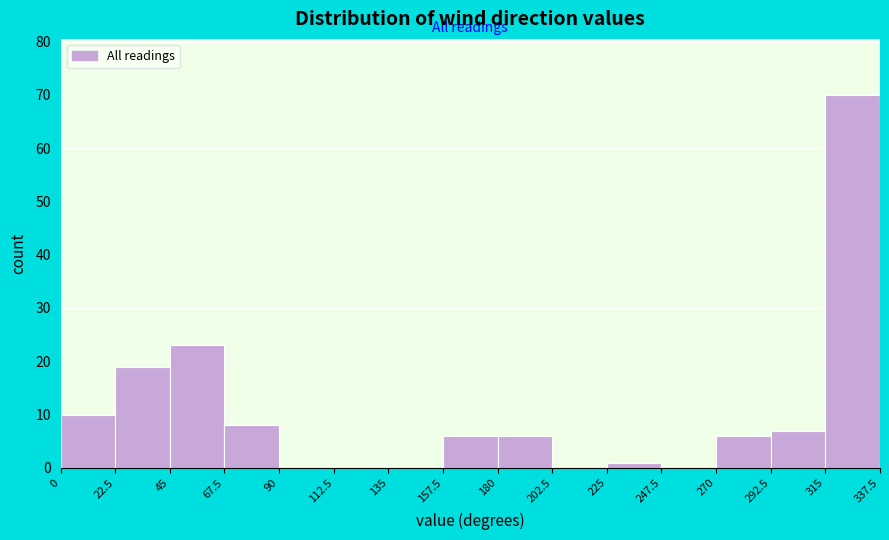

Reading left to right, list every bar in this chart as the range it spans on the x-axis followed by its height. The values are not printed on the chart, so give them approximately, as read against the axis.

0 to 22.5: 10
22.5 to 45: 19
45 to 67.5: 23
67.5 to 90: 8
90 to 112.5: 0
112.5 to 135: 0
135 to 157.5: 0
157.5 to 180: 6
180 to 202.5: 6
202.5 to 225: 0
225 to 247.5: 1
247.5 to 270: 0
270 to 292.5: 6
292.5 to 315: 7
315 to 337.5: 70